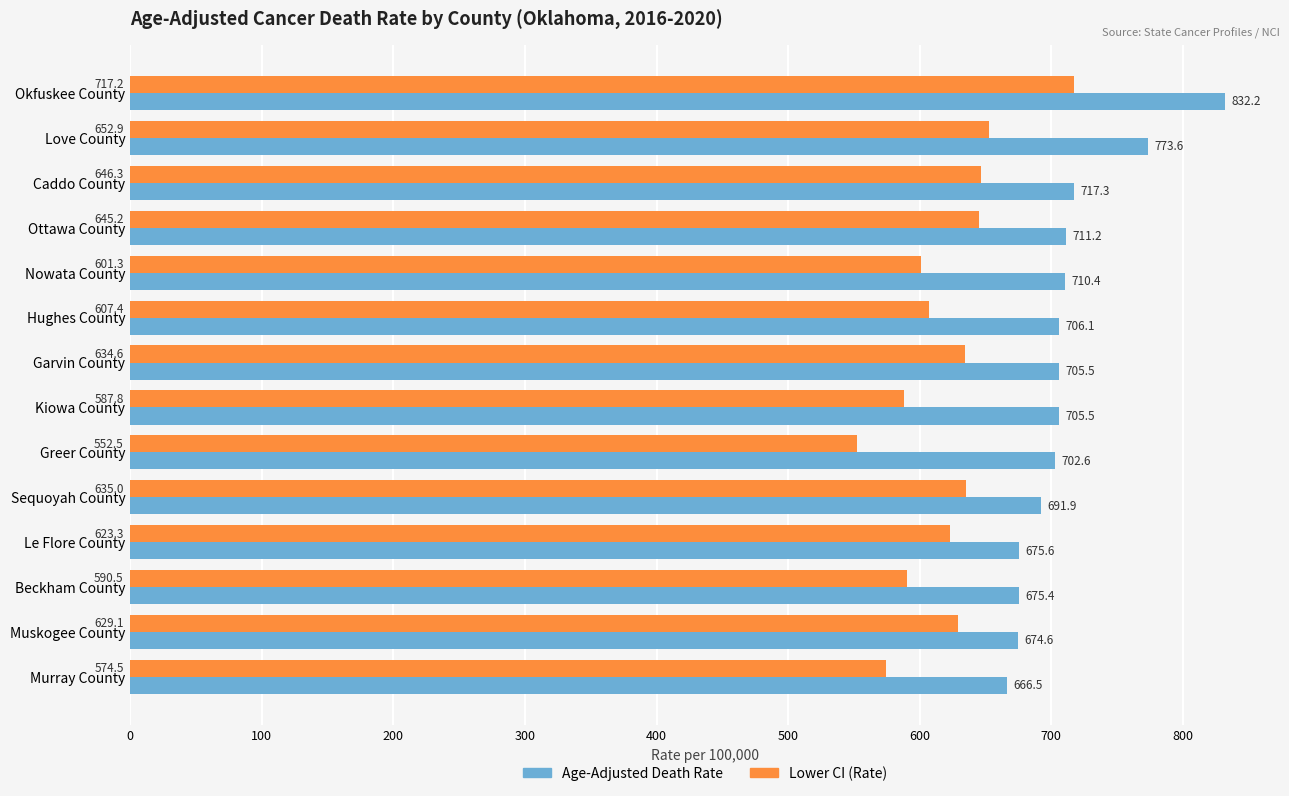

At which label is Age-Adjusted Death Rate closest to 749?

Love County